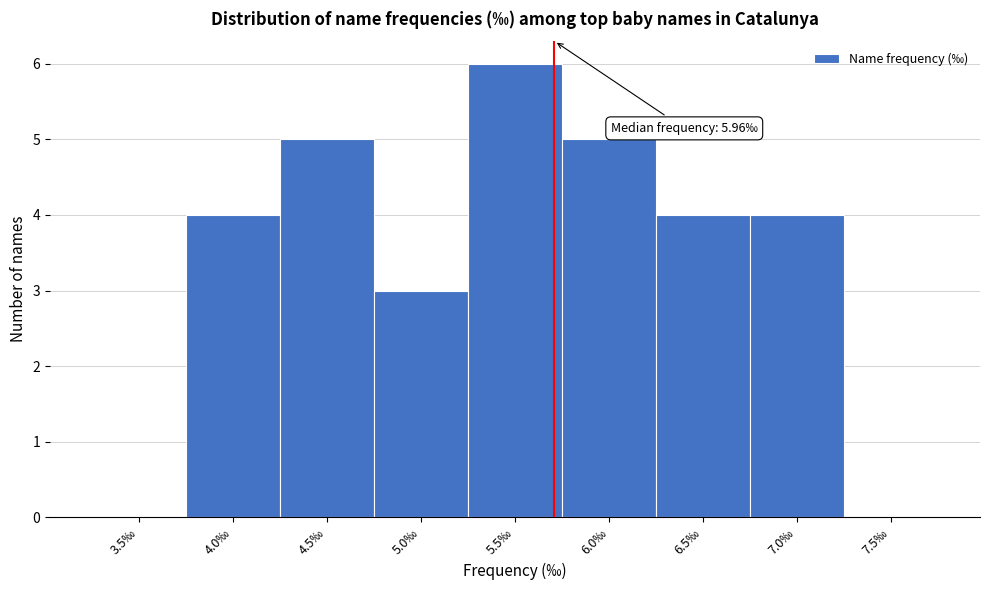

Reading right to left, what are all the values shown in this chart?

7.5‰=0	7.0‰=4	6.5‰=4	6.0‰=5	5.5‰=6	5.0‰=3	4.5‰=5	4.0‰=4	3.5‰=0